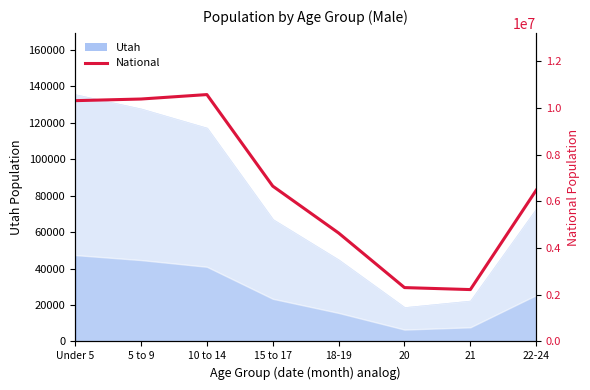

How many points are lower than both their immediate neighbors (excluding endpoints)?

1